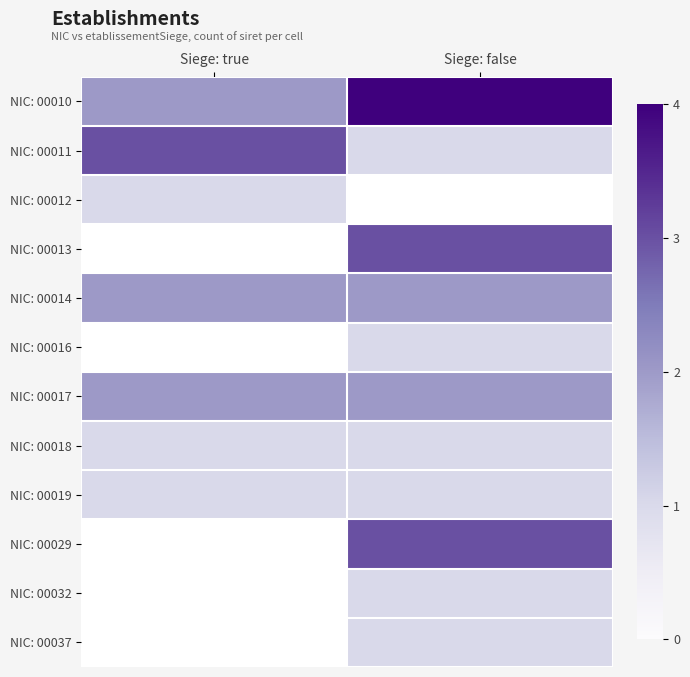

What is the minimum value for NIC: 00014?

2.0